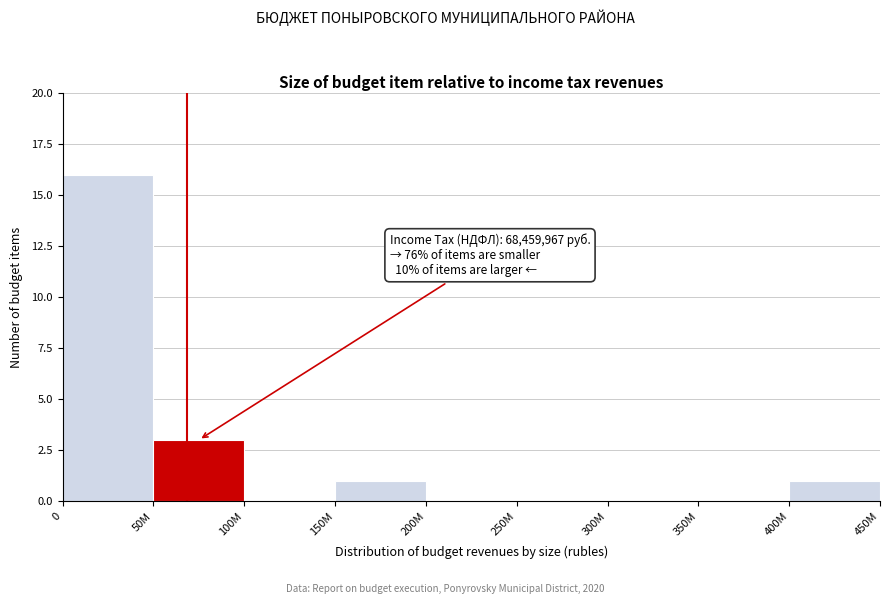

Reading left to right, transcribe all the data shown in this chart.

0=16	50M=3	100M=0	150M=1	200M=0	250M=0	300M=0	350M=0	400M=1